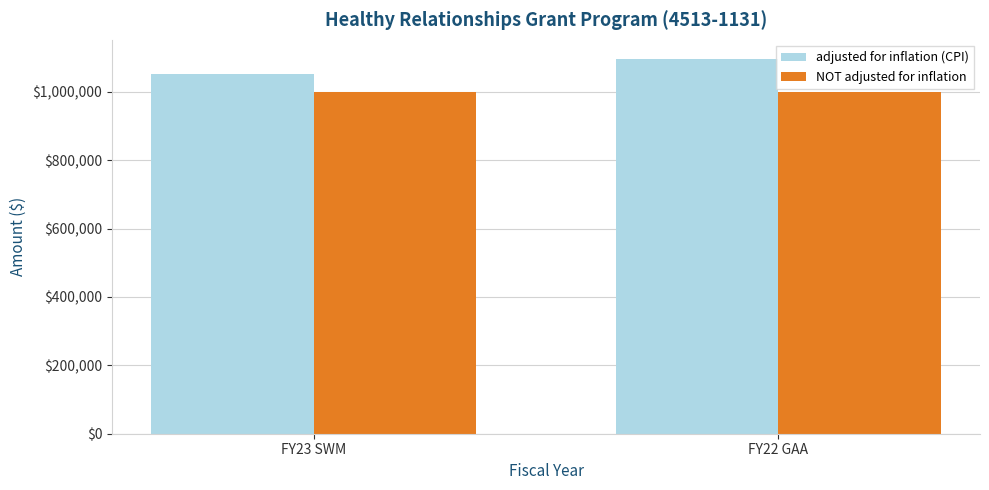

Reading left to right, extract all data points from this chart.

adjusted for inflation (CPI): 1053190	1097159
NOT adjusted for inflation: 1000000	1000000